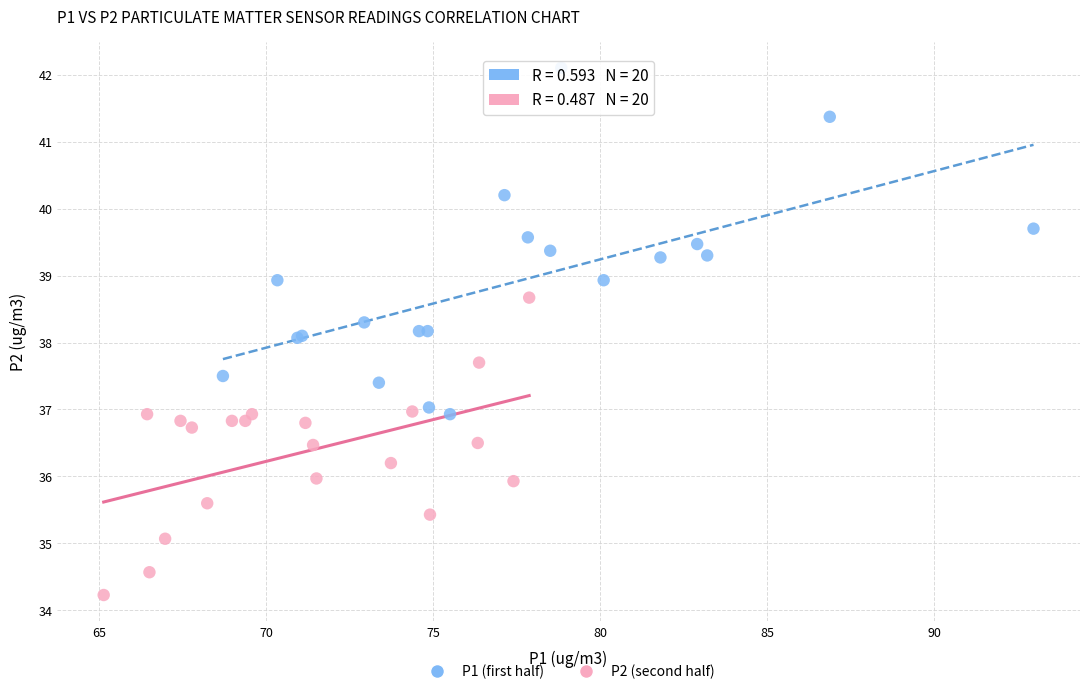

What are all the series names shown in the legend?

P1 (first half), P2 (second half)